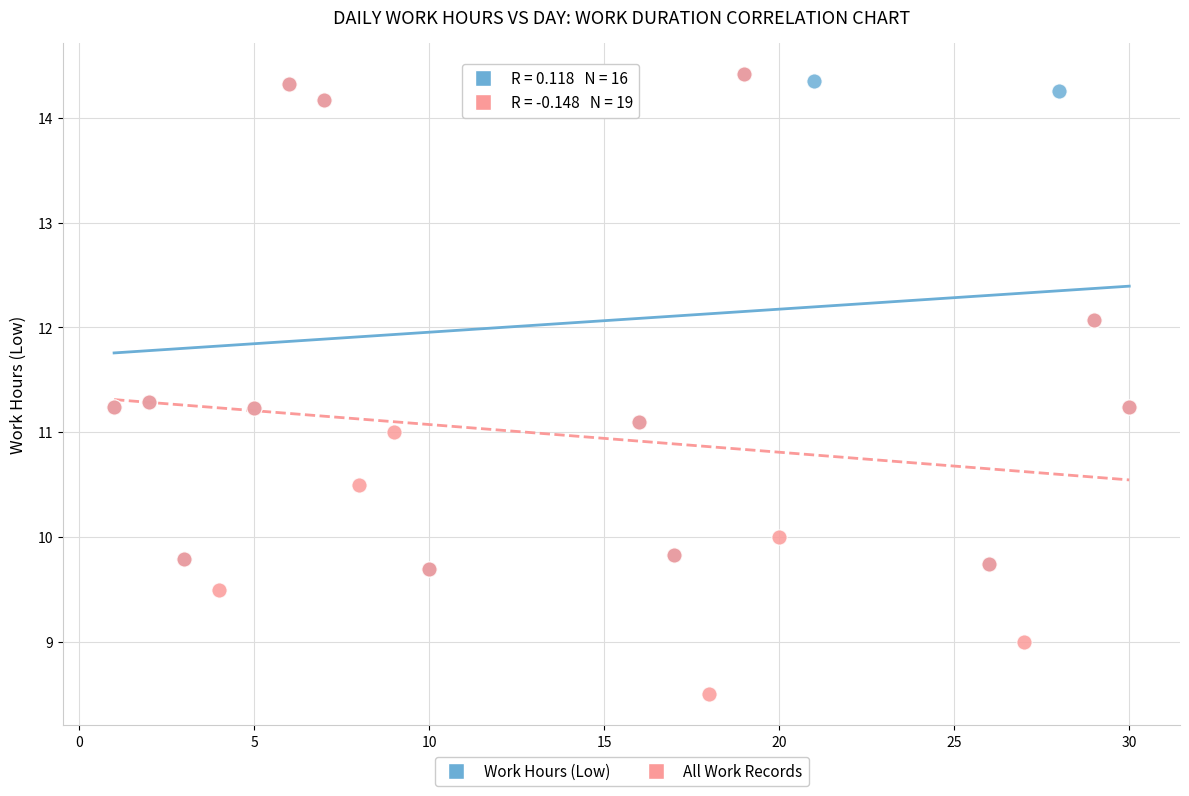

Which series contains the lowest Y value?

All Work Records